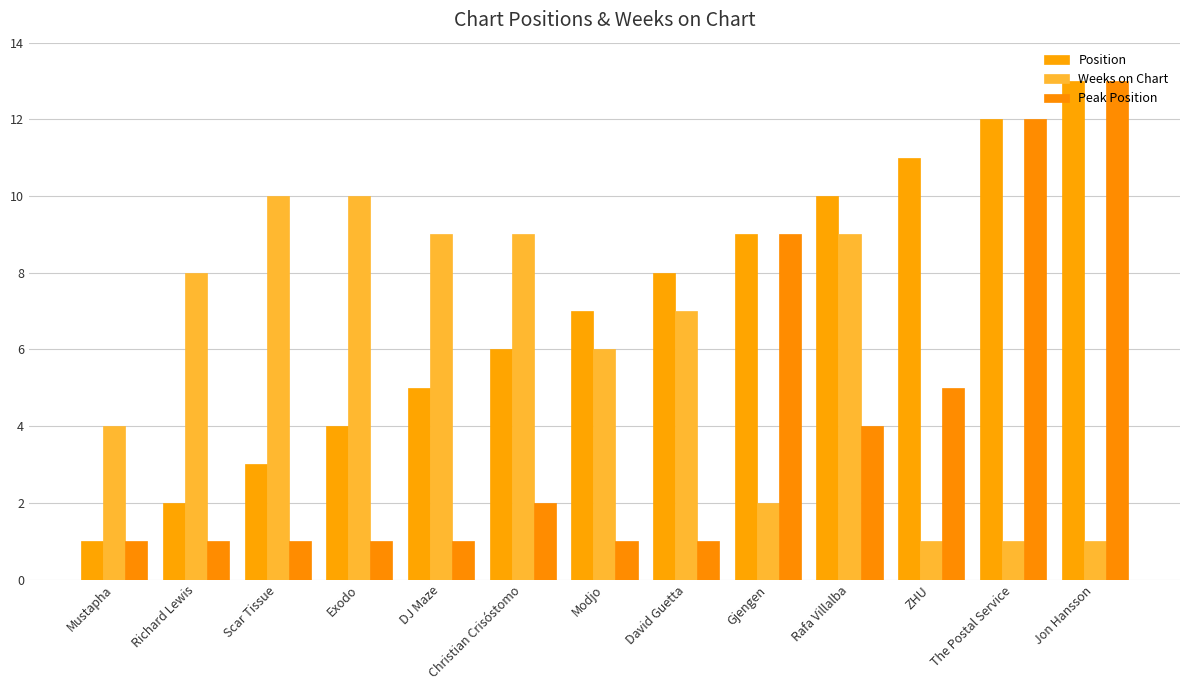

What is the difference between the highest and lowest values at DJ Maze?

8